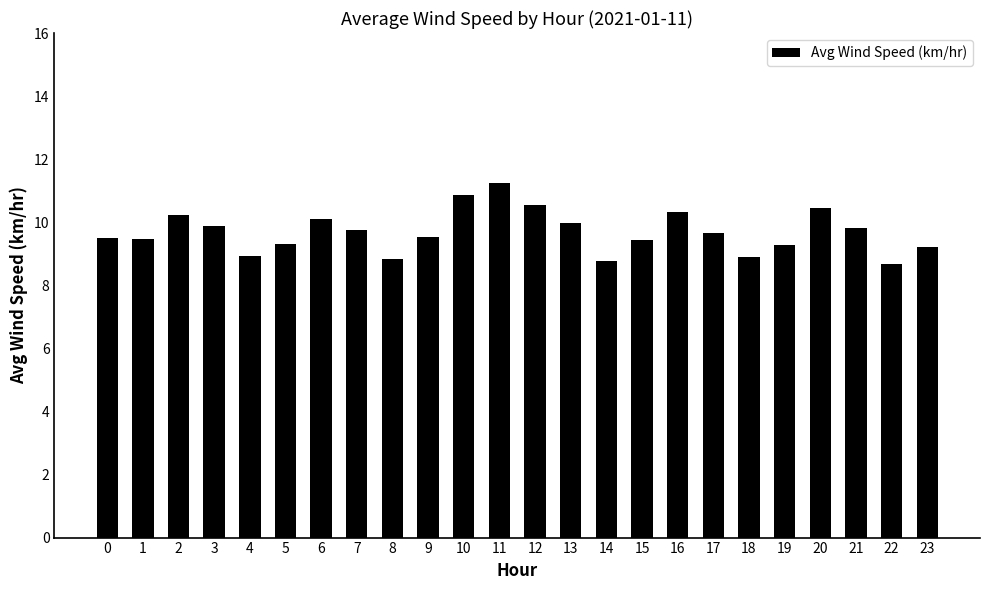

What is the difference between the maximum and minimum values?

2.6